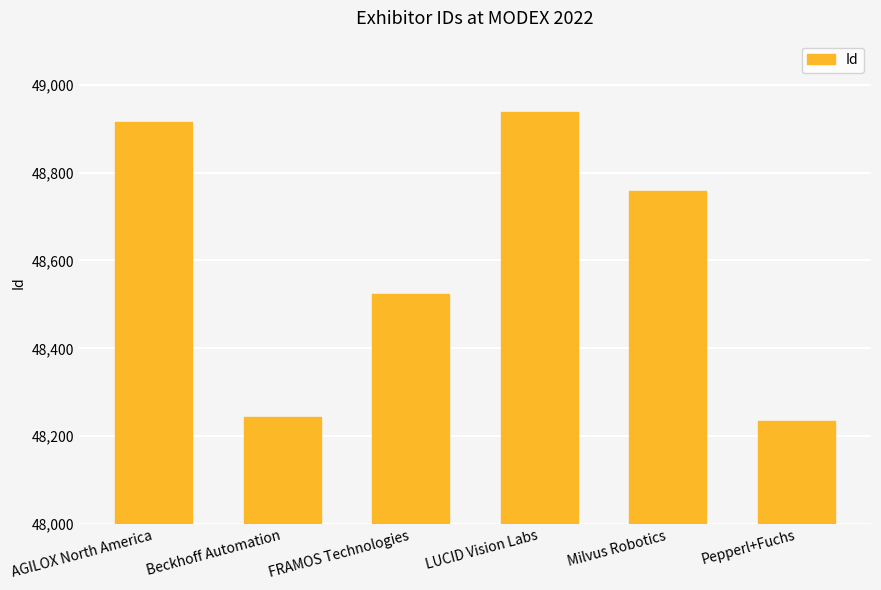

What is the approximate value at Milvus Robotics?

48758